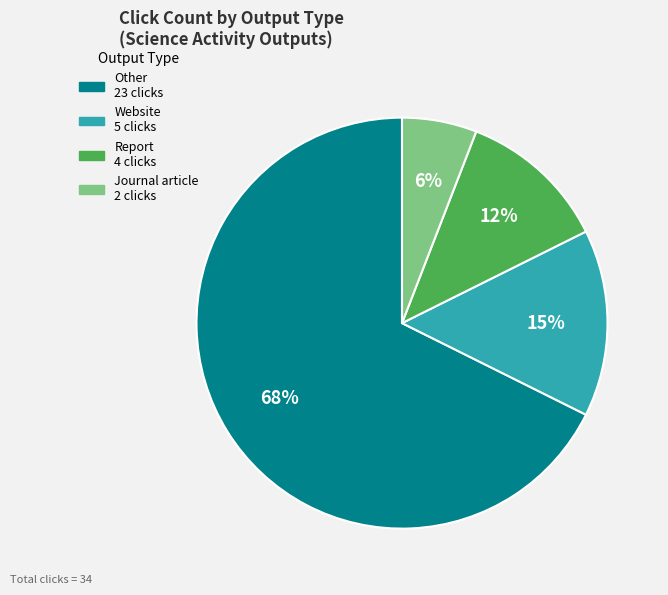

Does any single category account for the majority?

Yes